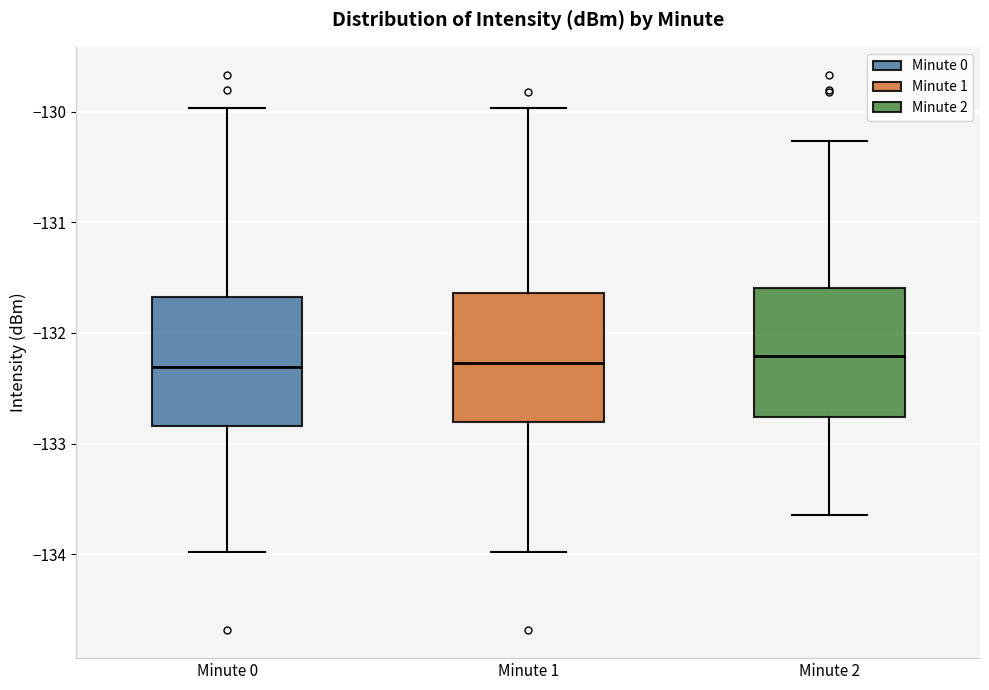

Reading left to right, read every box against the y-axis: the position of its median line, the range the box covers, and the ends of its whiskers. The values are not printed on the chart, so give them approximately, as read against the axis.

Minute 0: median -132.3, box -132.8 to -131.7, whiskers -134.0 to -130.0
Minute 1: median -132.3, box -132.8 to -131.6, whiskers -134.0 to -130.0
Minute 2: median -132.2, box -132.8 to -131.6, whiskers -133.6 to -130.3